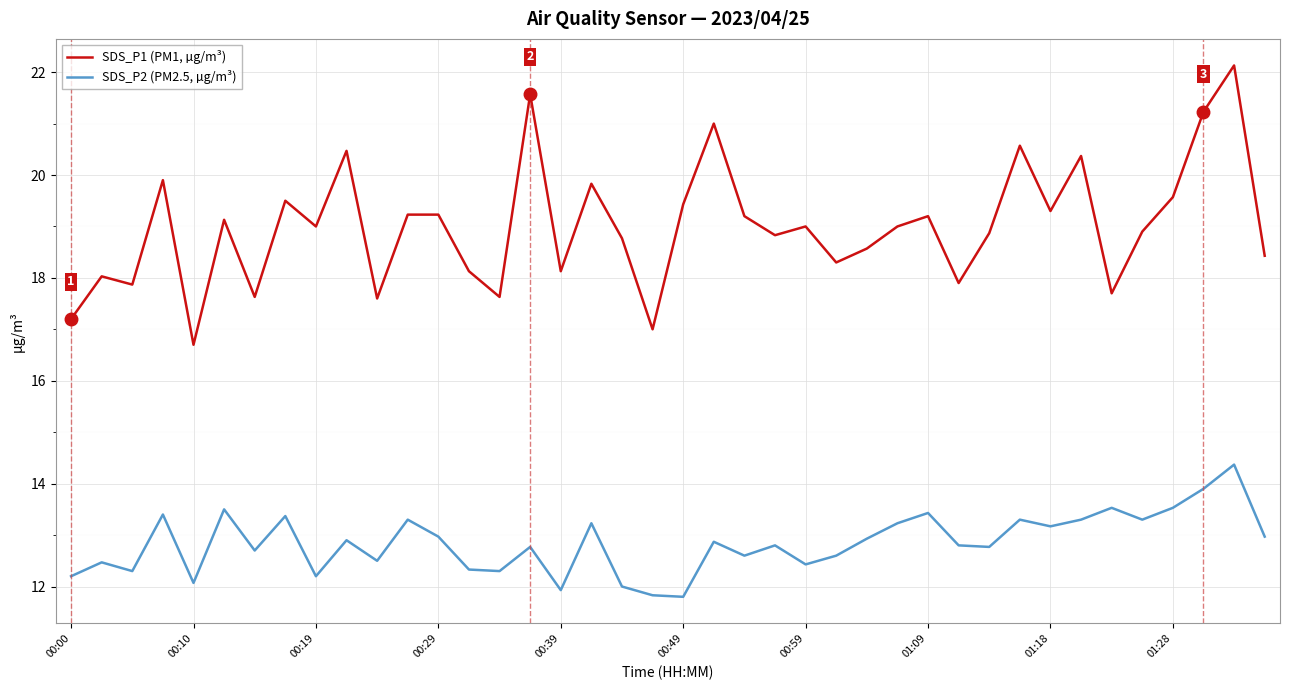

Which series has the widest spread of values?

SDS_P1 (PM1, µg/m³)